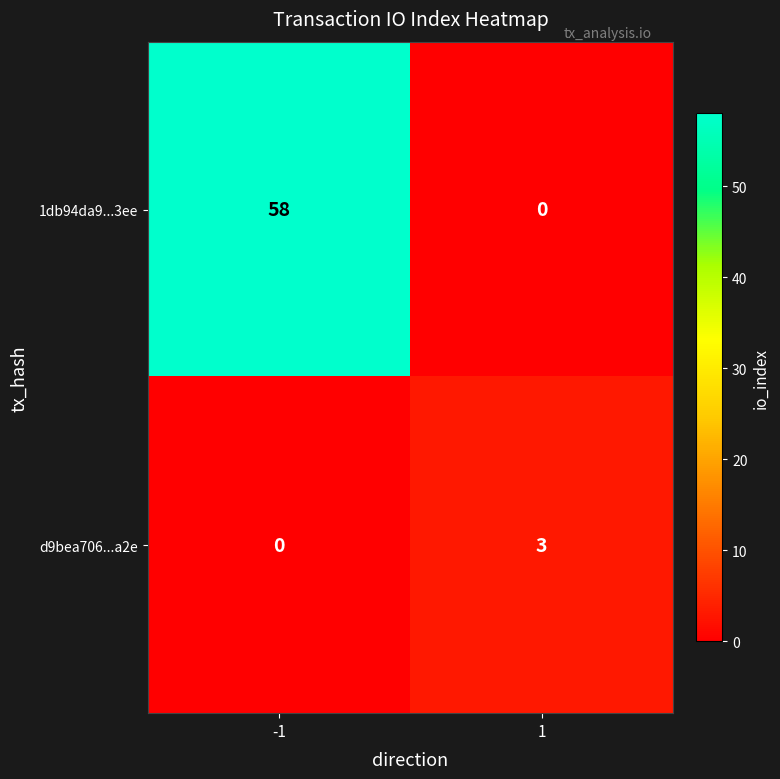

What is the sum of all 1db94da9...3ee values?

58